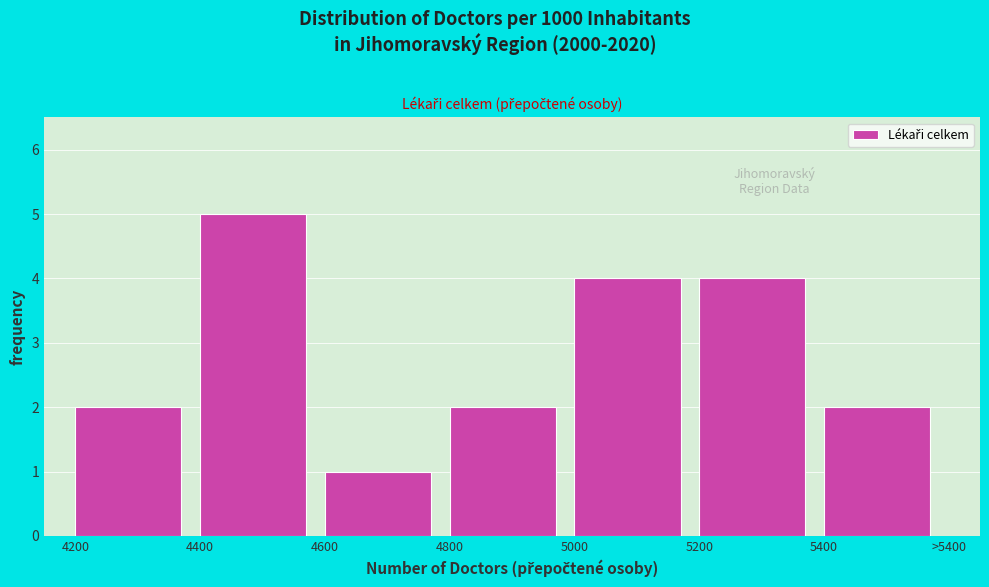

Reading right to left, what are all the values shown in this chart?

2	4	4	2	1	5	2